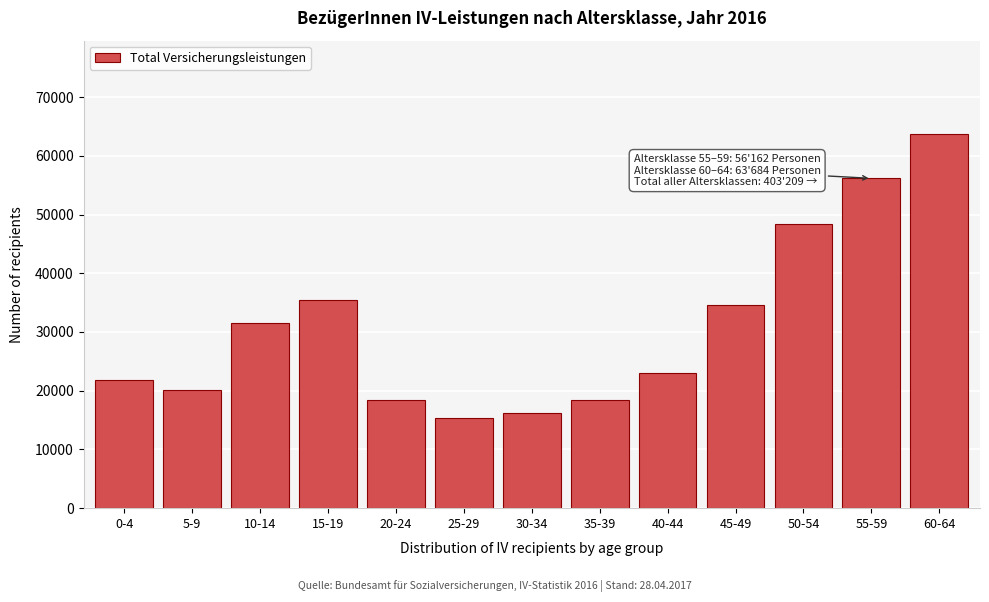

Reading right to left, extract all data points from this chart.

60-64=63684	55-59=56162	50-54=48316	45-49=34518	40-44=23021	35-39=18499	30-34=16176	25-29=15340	20-24=18499	15-19=35529	10-14=31479	5-9=20150	0-4=21836